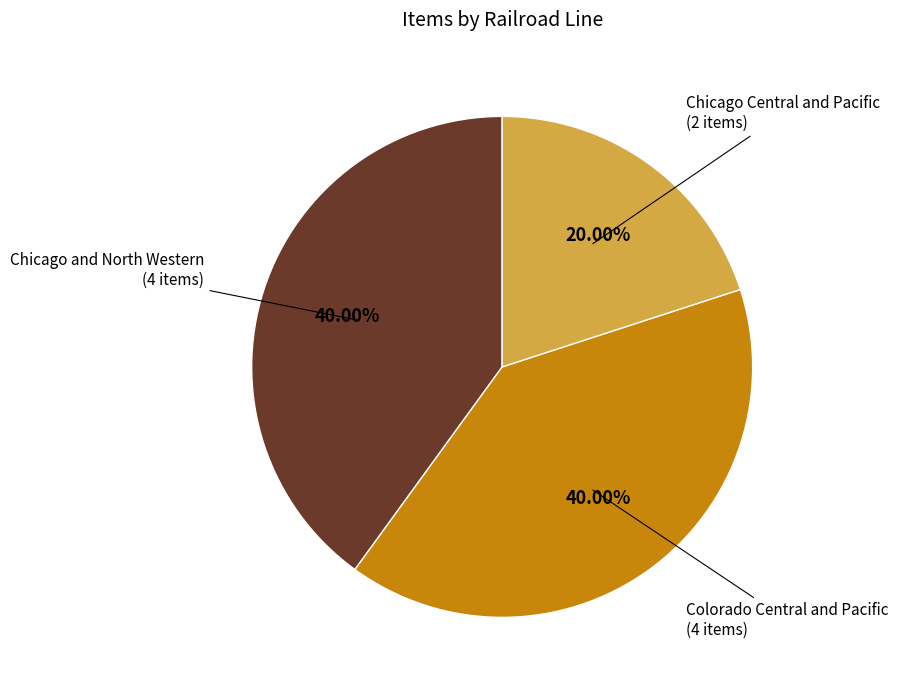

To the nearest percent, what is the difference between the largest and smallest slice percentages?

20%